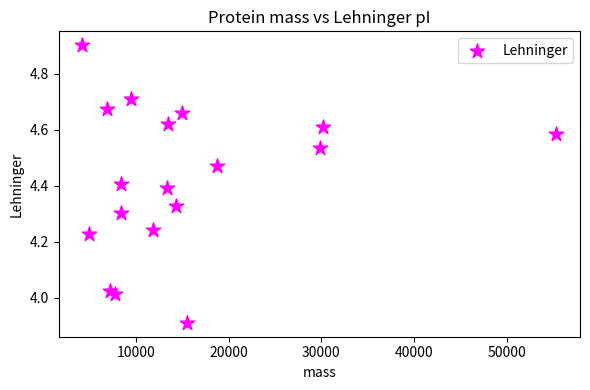

What is the range of X values (max minus min)?

51136.1